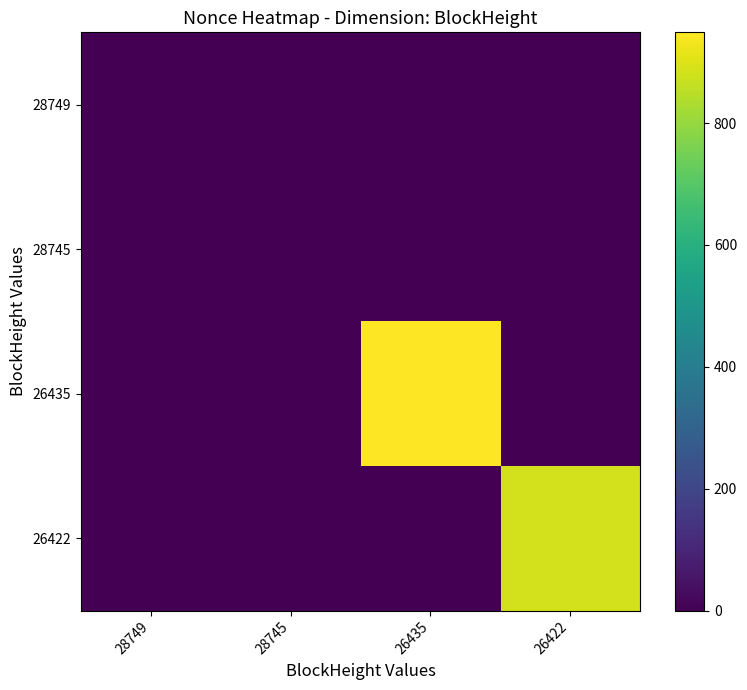

Which category has the highest value across all series?

26435